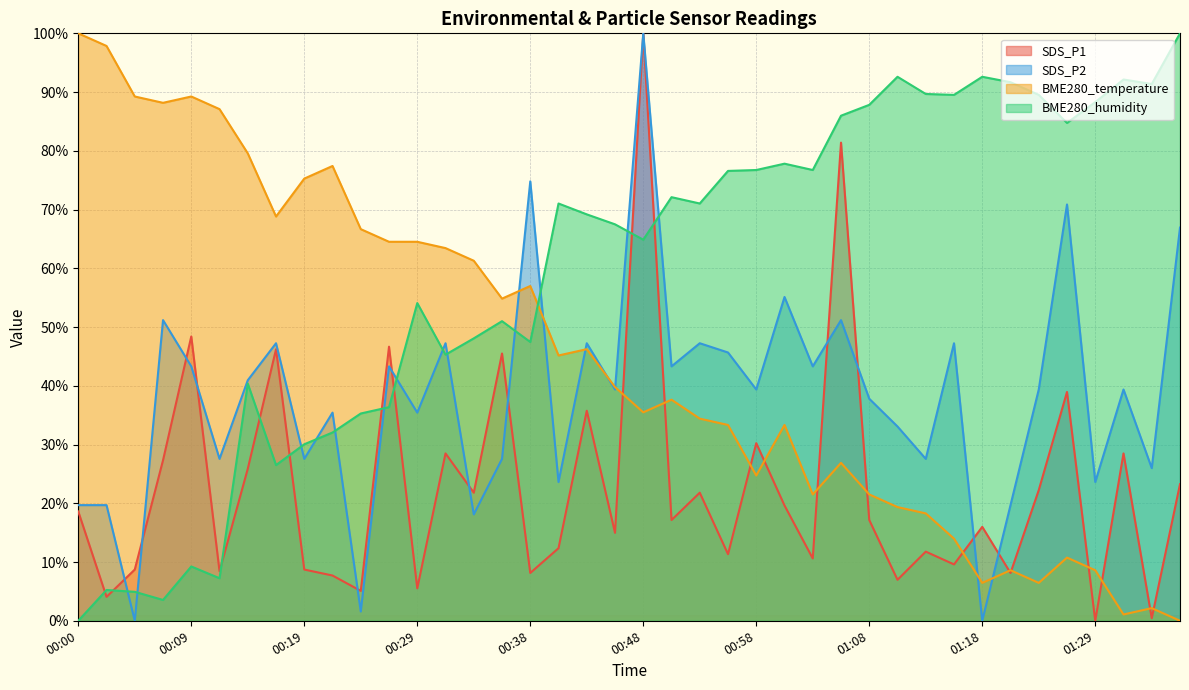

How many positive values does the BME280_humidity series have?

39